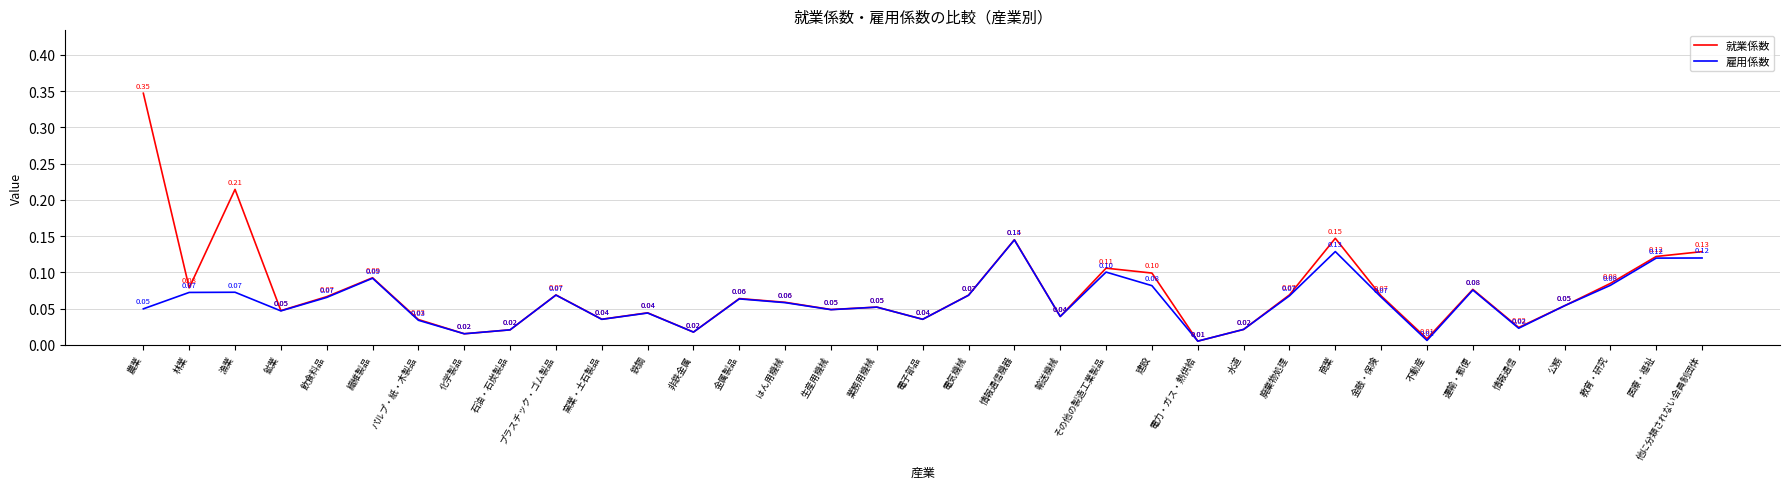

True or false: 就業係数 has a value of 0.1 at 廃棄物処理.

True